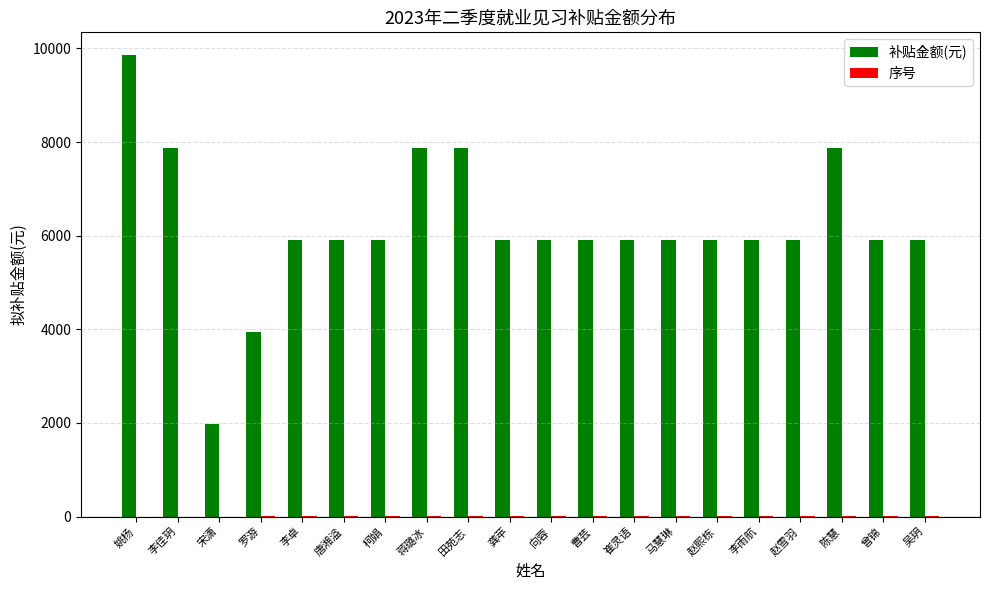

The 补贴金额(元) series shows 6780 at 罗游. True or false?

False